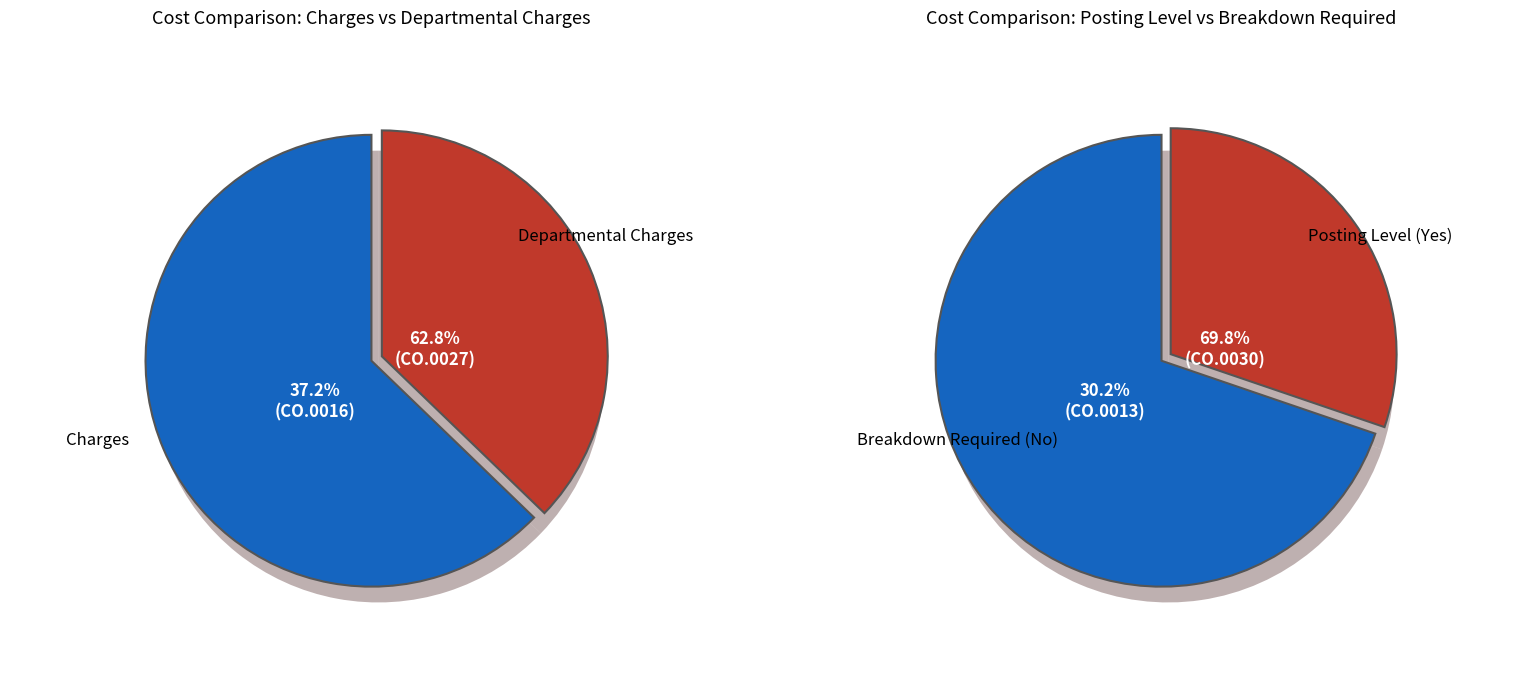

To the nearest percent, what is the difference between the largest and smallest slice percentages?

26%